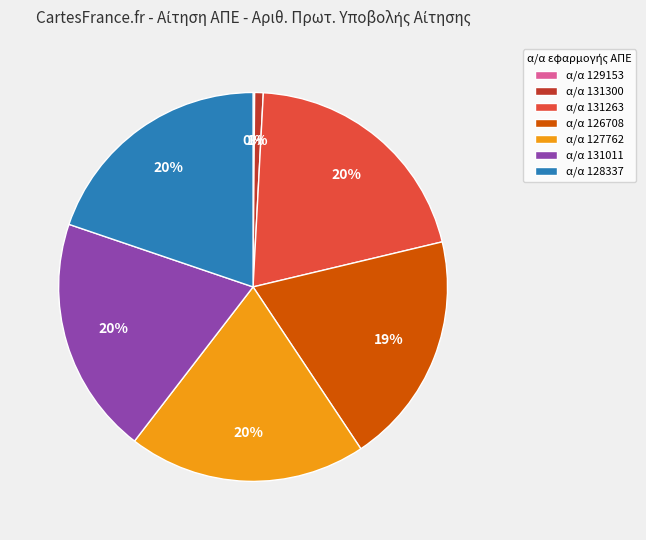

To the nearest percent, what is the average slice percentage?

14%